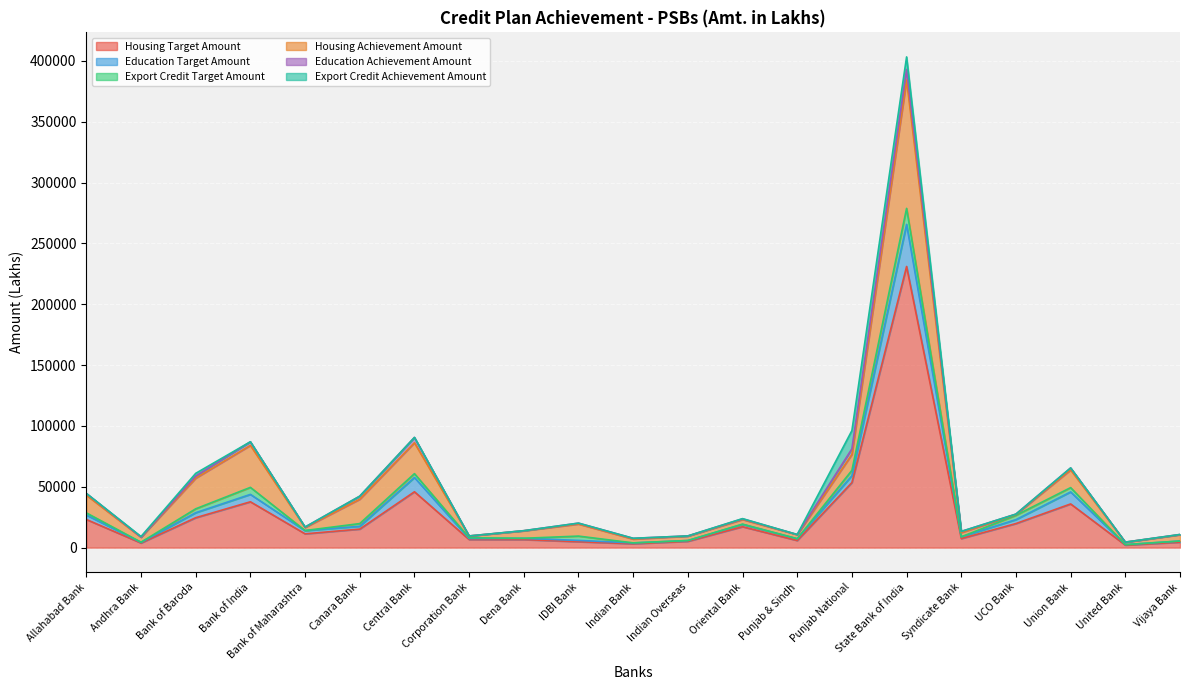

True or false: Housing Target Amount and Export Credit Target Amount intersect in this chart.

False